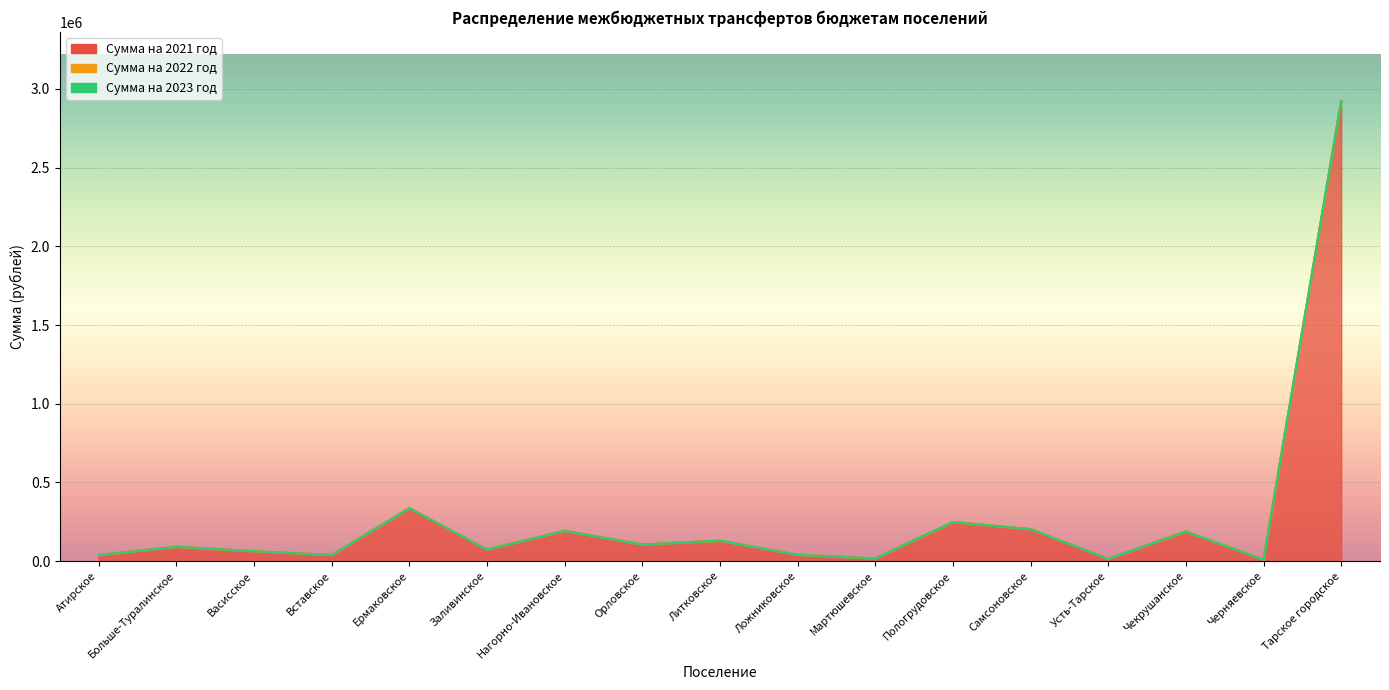

Rank the series by their maximum value, from highest to lowest.

Сумма на 2021 год, Сумма на 2022 год, Сумма на 2023 год